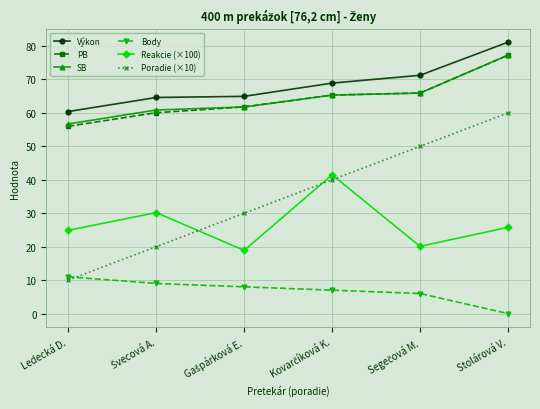

Is it true that Reakcie (×100) equals 12.2 at Ledecká D.?

False